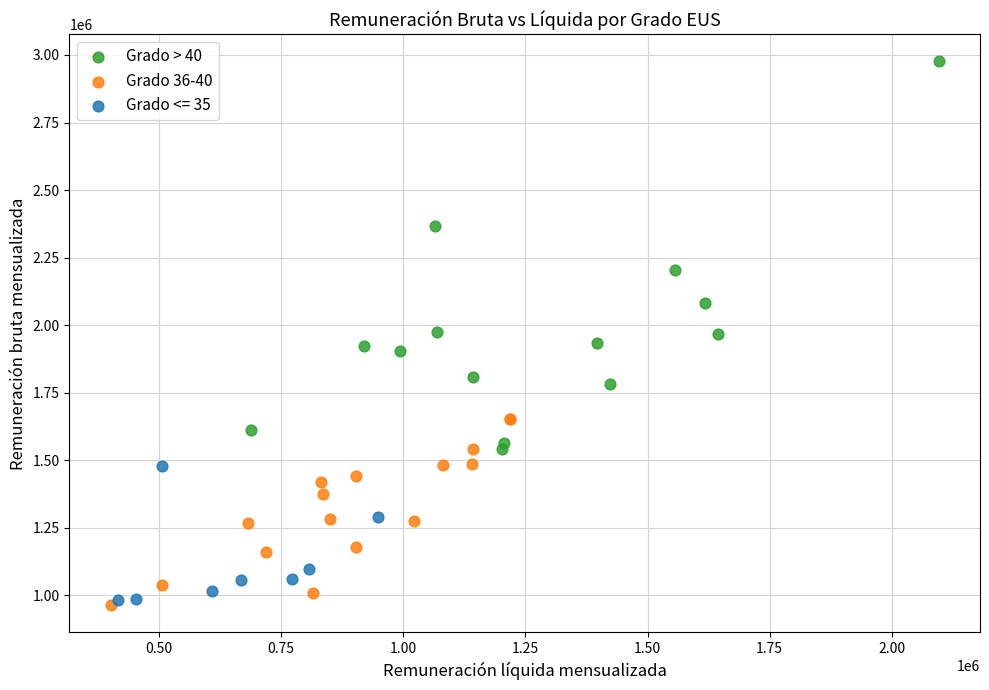

Which series contains the lowest Y value?

Grado 36-40